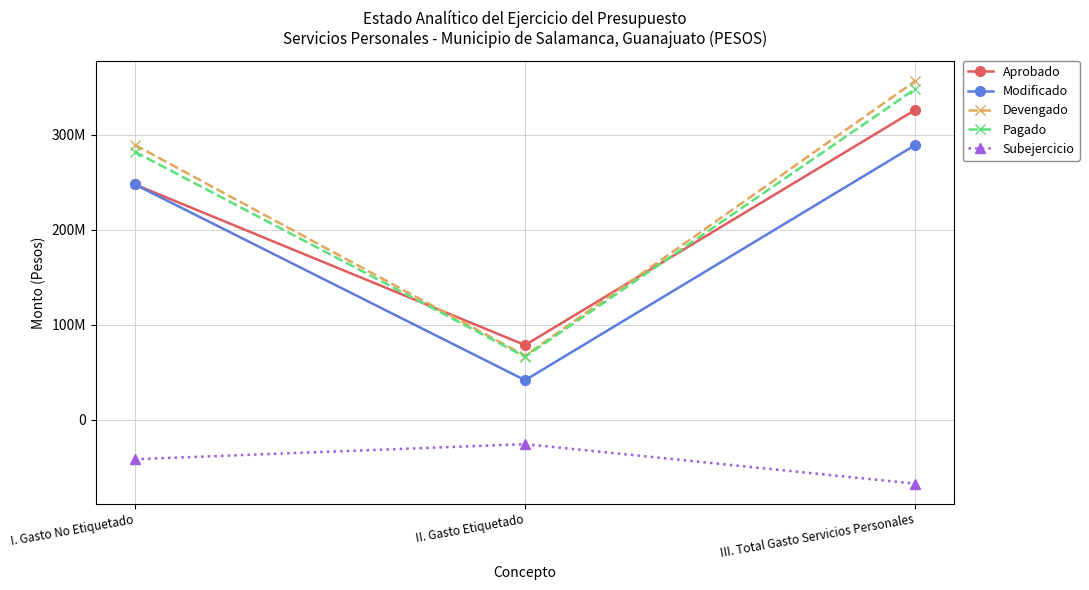

Between II. Gasto Etiquetado and III. Total Gasto Servicios Personales, which is larger?

III. Total Gasto Servicios Personales